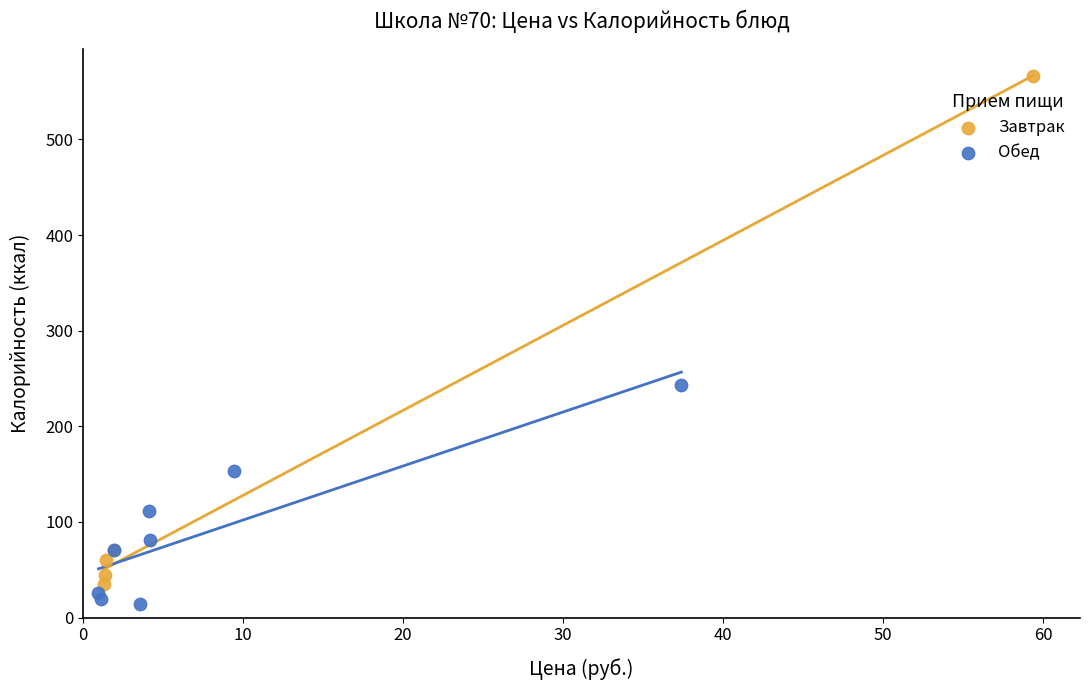

Which series contains the lowest Y value?

Обед